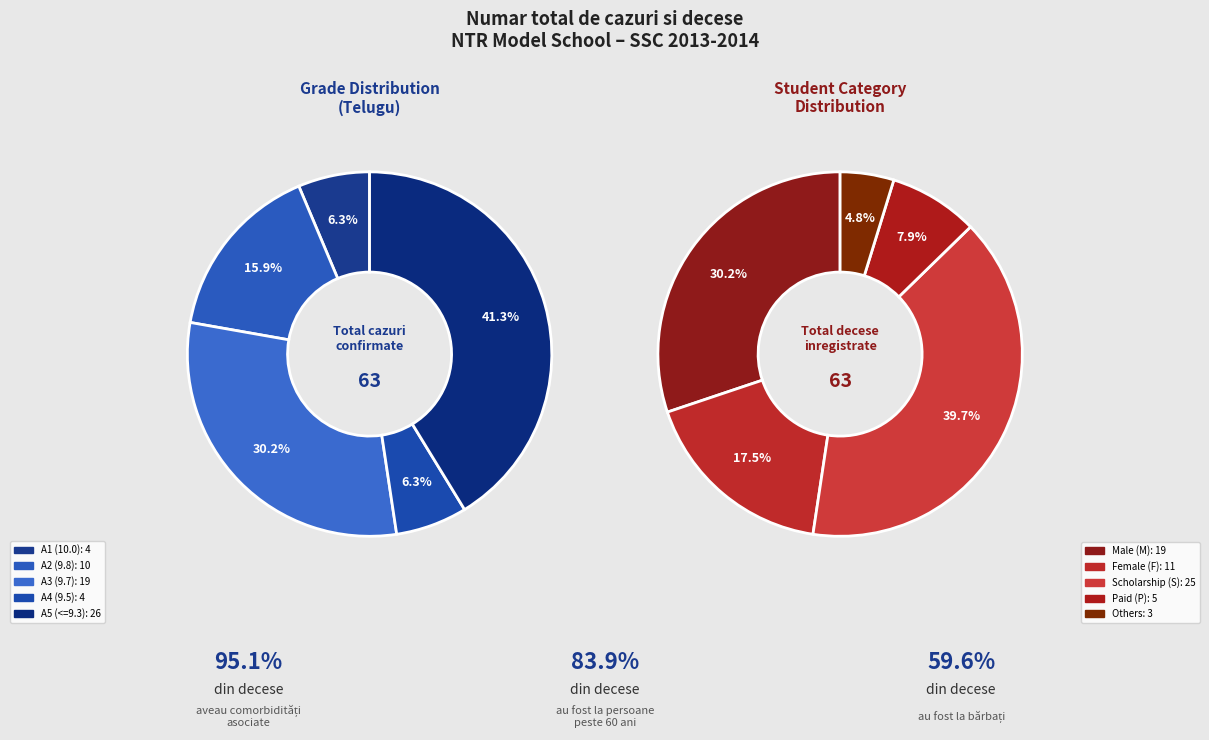

To the nearest percent, what is the average slice percentage?

20%